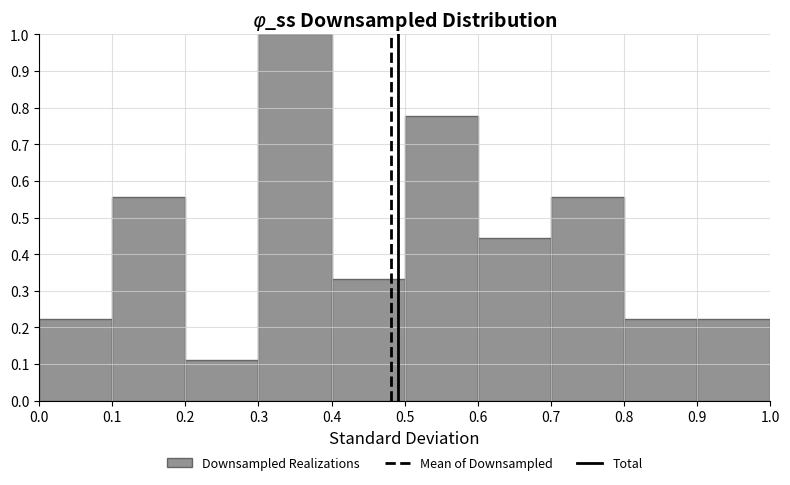

Reading left to right, list every bar in this chart as the range it spans on the x-axis followed by its height. The values are not printed on the chart, so give them approximately, as read against the axis.

0.0 to 0.1: 0.22
0.1 to 0.2: 0.56
0.2 to 0.3: 0.11
0.3 to 0.4: 1.00
0.4 to 0.5: 0.33
0.5 to 0.6: 0.78
0.6 to 0.7: 0.44
0.7 to 0.8: 0.56
0.8 to 0.9: 0.22
0.9 to 1.0: 0.22